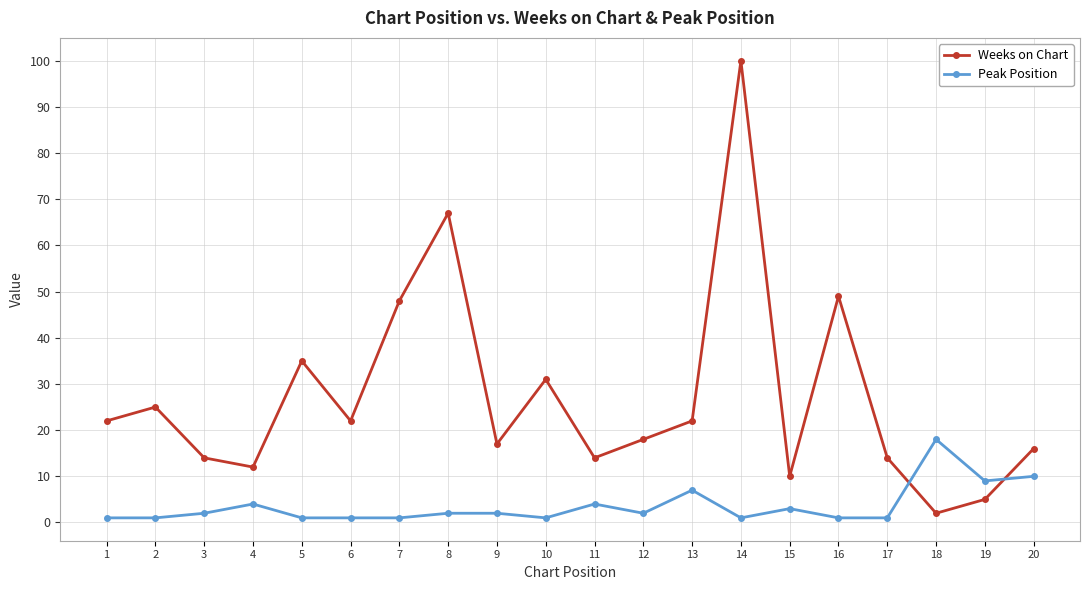

Count the number of data series in this chart.

2